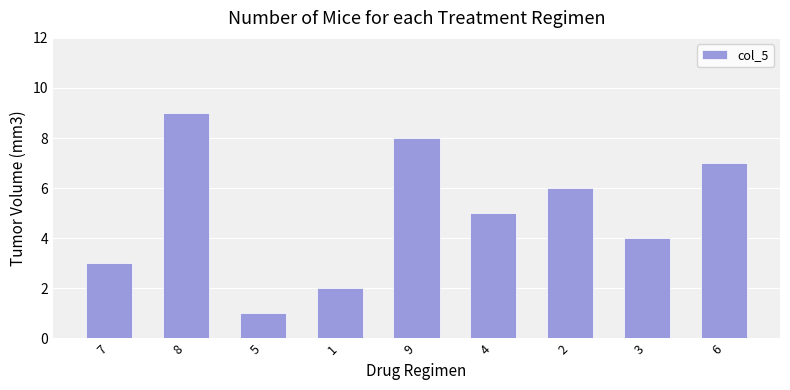

Count the values in the range 3 to 7.

5